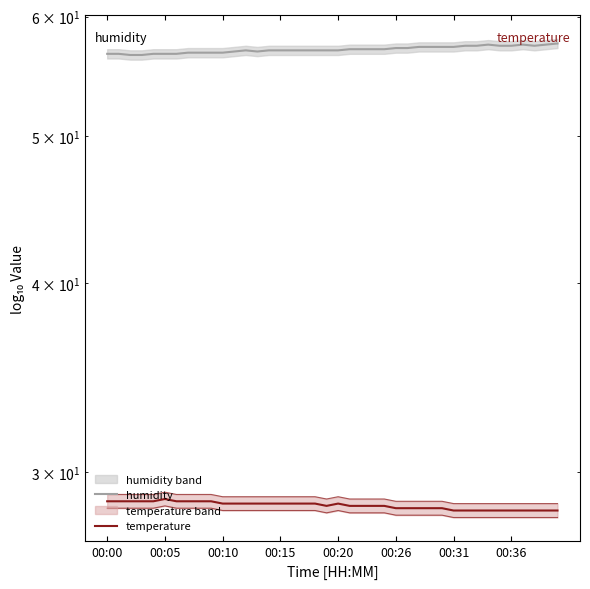

How many values in the humidity series exceed 57?

19